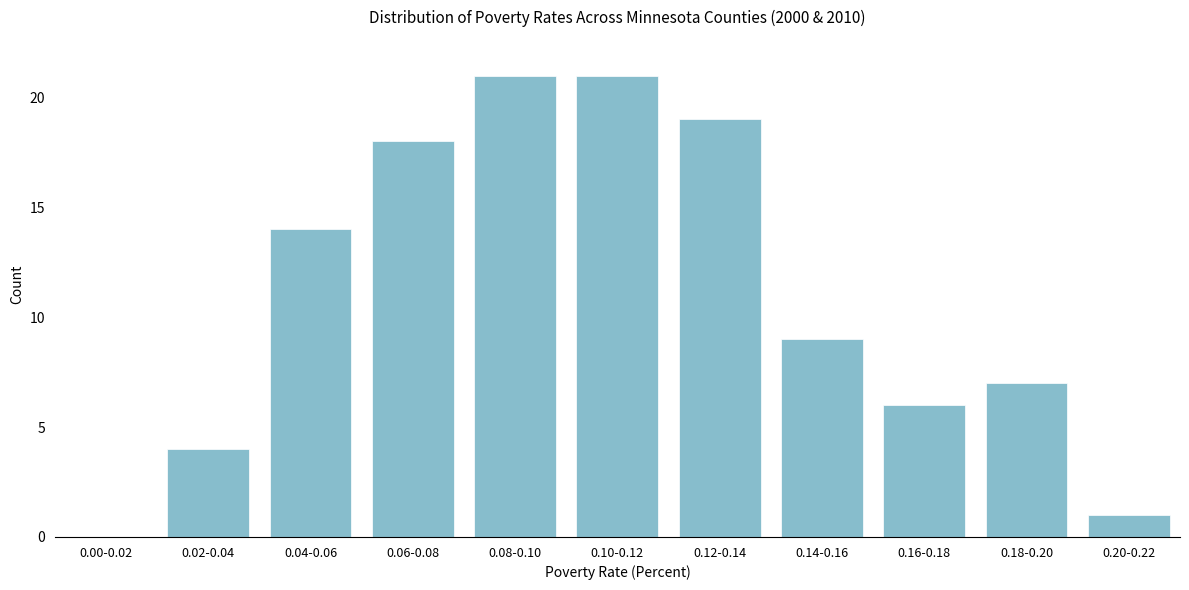

Reading left to right, list all the values displayed in this chart.

0.00-0.02=0	0.02-0.04=4	0.04-0.06=14	0.06-0.08=18	0.08-0.10=21	0.10-0.12=21	0.12-0.14=19	0.14-0.16=9	0.16-0.18=6	0.18-0.20=7	0.20-0.22=1